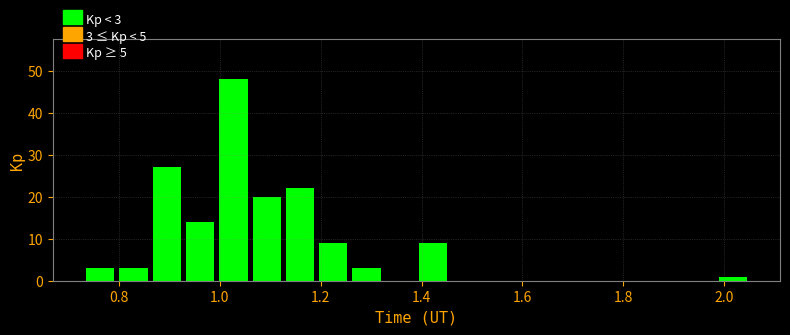

Read against the x-axis, roughly where is the centre of the tallest bar?

1.02